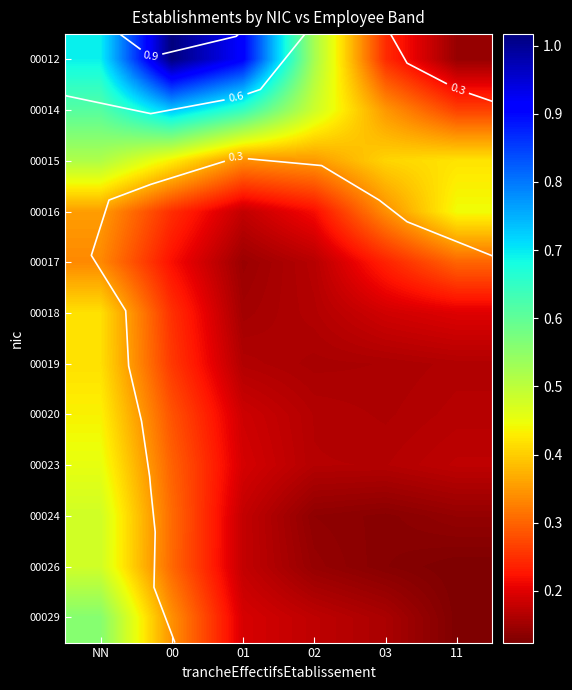

Which series has the largest total across all categories?

00012